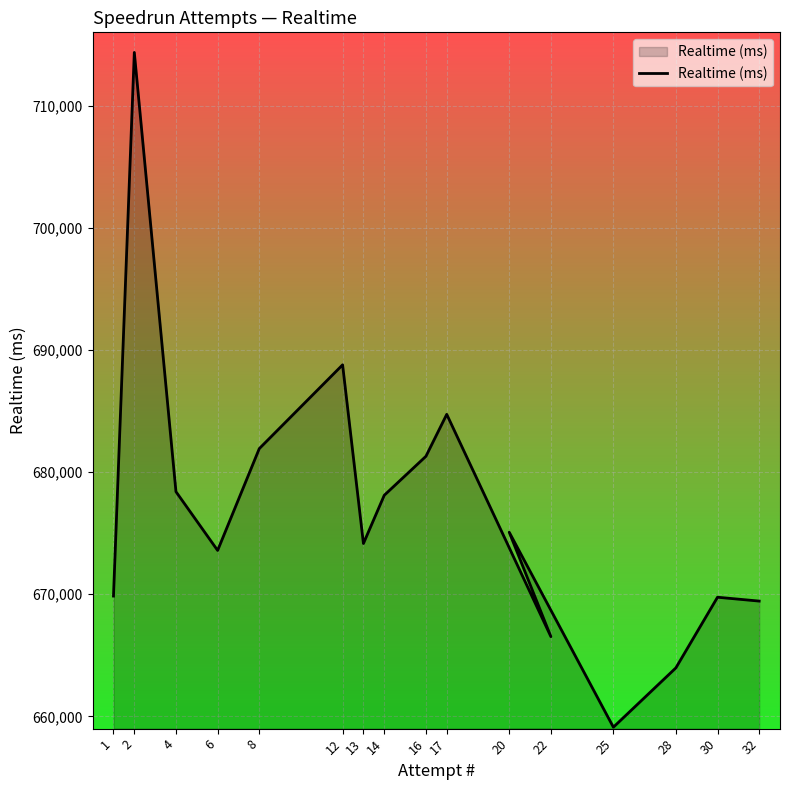

What is the average value?

676817